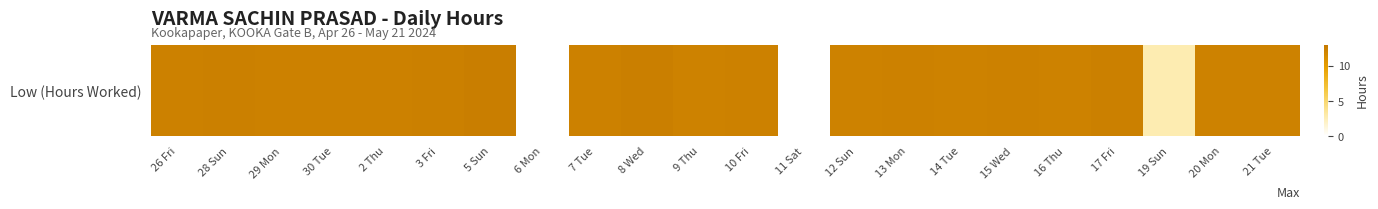

Reading left to right, extract all data points from this chart.

26 Fri=12.2	28 Sun=12.2	29 Mon=12.2	30 Tue=12.2	2 Thu=12.2	3 Fri=12.3	5 Sun=12.5	6 Mon=0.0	7 Tue=12.2	8 Wed=12.4	9 Thu=12.2	10 Fri=12.2	11 Sat=0.0	12 Sun=12.2	13 Mon=12.2	14 Tue=12.1	15 Wed=12.2	16 Thu=12.1	17 Fri=12.3	19 Sun=2.7	20 Mon=12.1	21 Tue=12.1